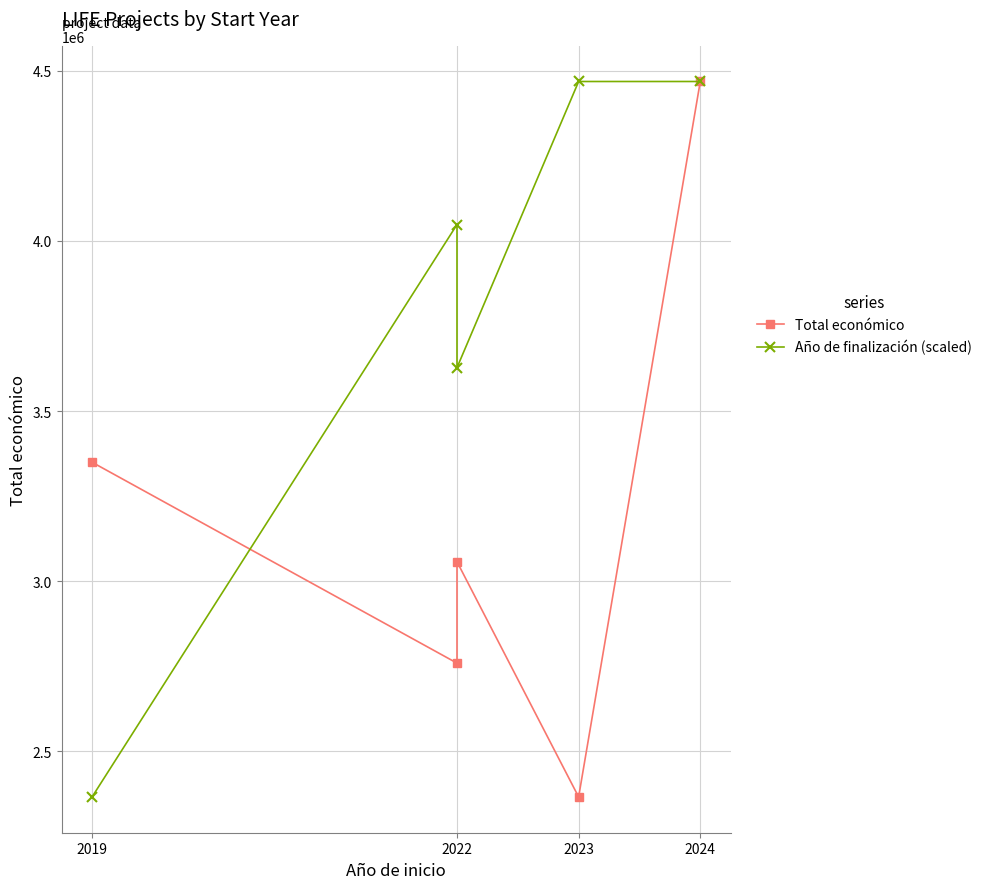

How many intersections are there between Año de finalización (scaled) and Total económico?

1